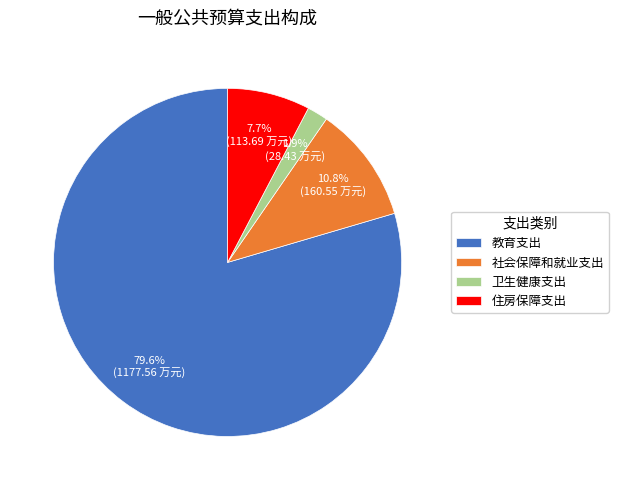

Count the number of slices in the pie.

4